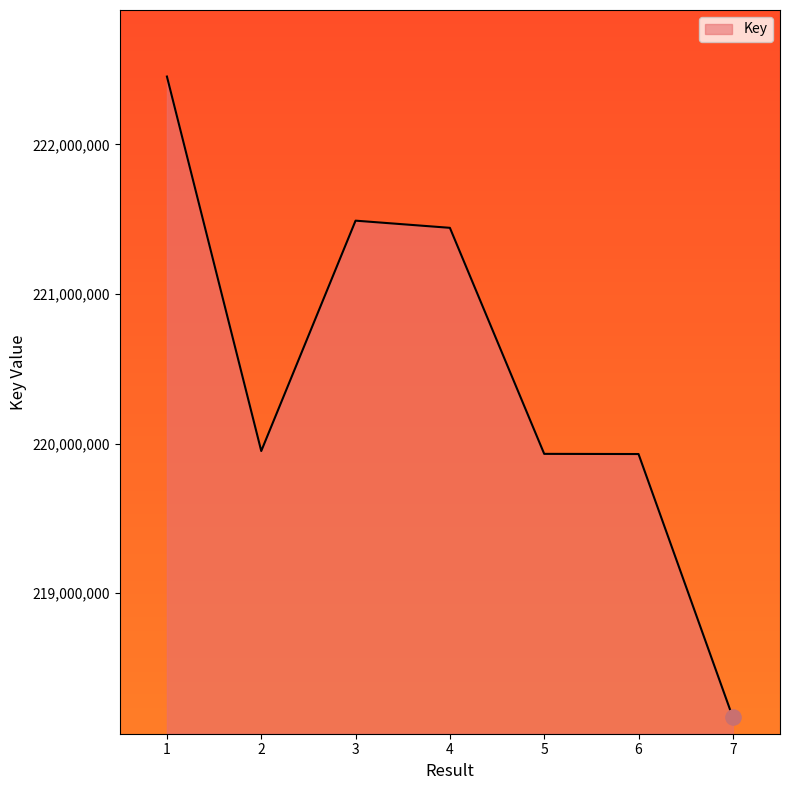

What is the change in value from 2 to 3?

+1540069